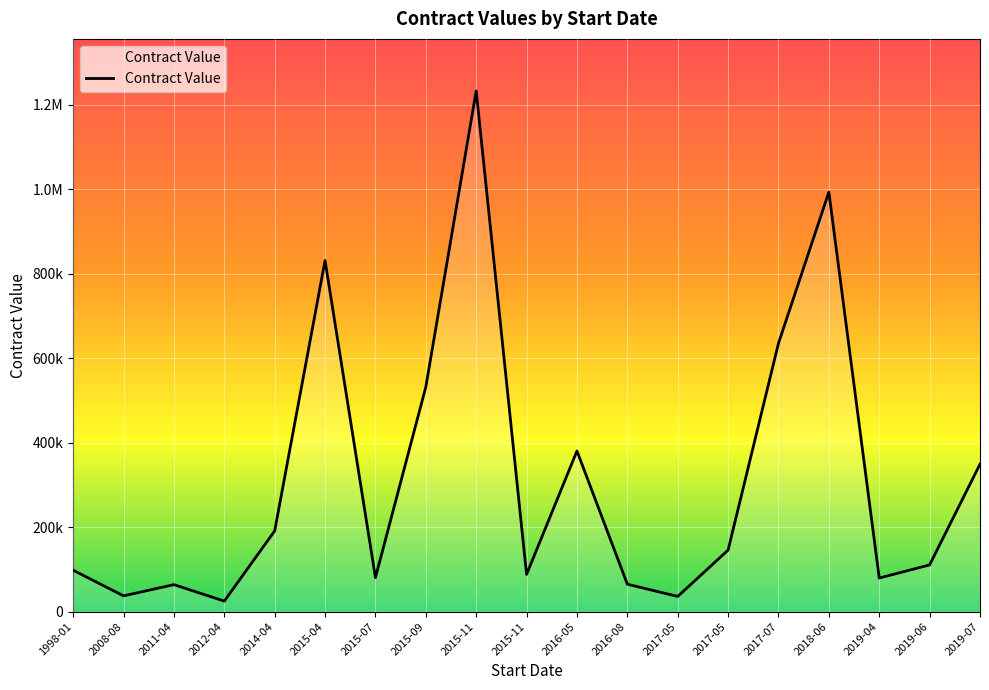

Does the chart have visible grid lines?

Yes